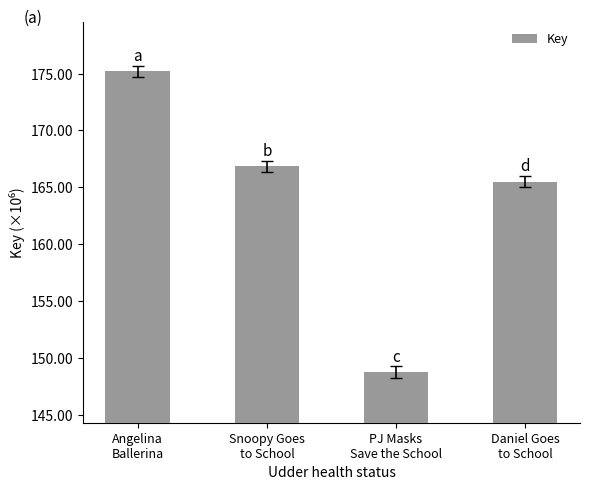

Reading left to right, list all the values displayed in this chart.

175188957	166847442	148767997	165494098